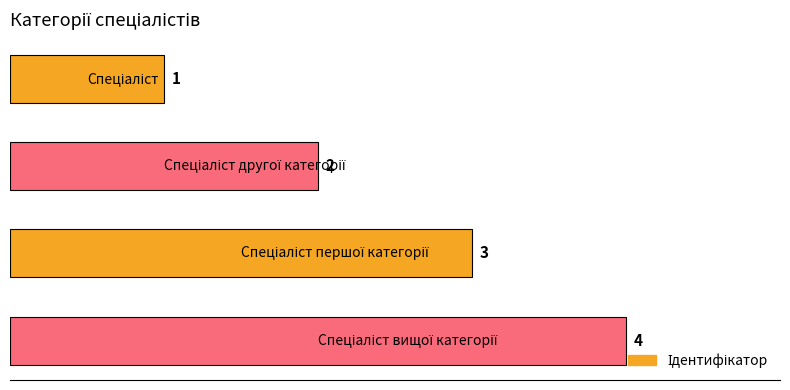

What is the sum of all values?

10